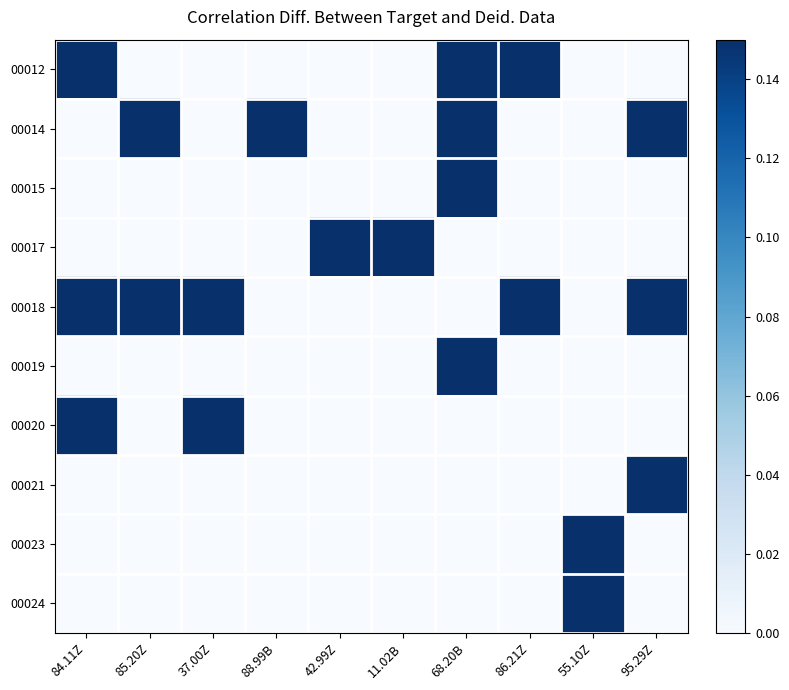

At how many categories does at least one series exceed 0?

10